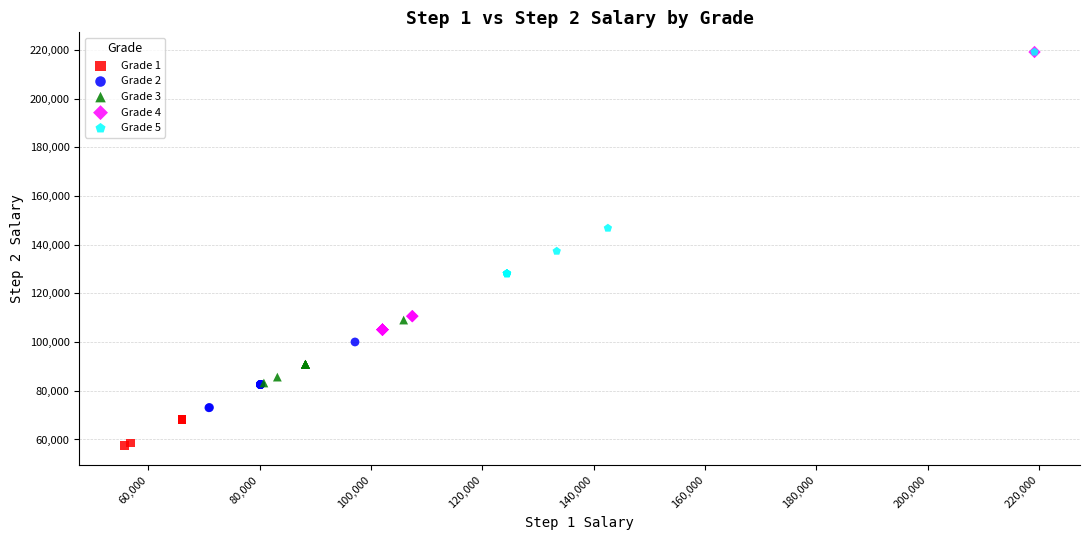

Which series has the widest spread of Y values?

Grade 4